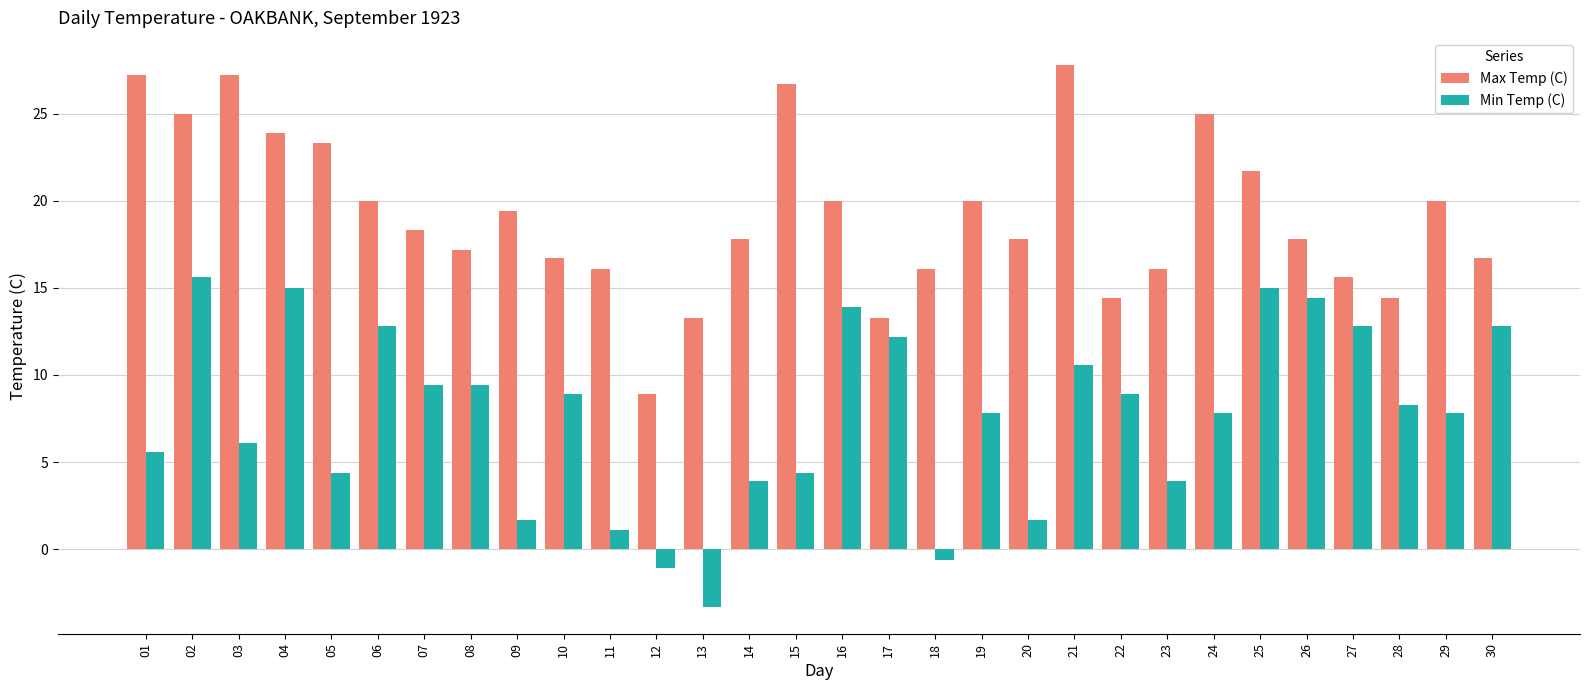

At which label does Min Temp (C) reach its peak?

02